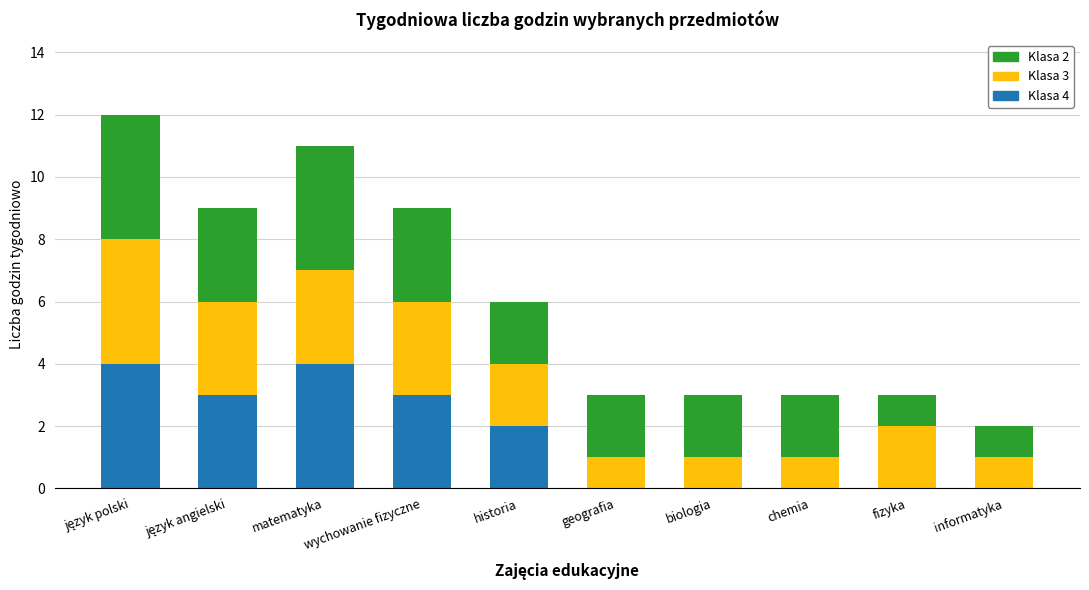

The value of Klasa 4 at matematyka is 4. True or false?

True